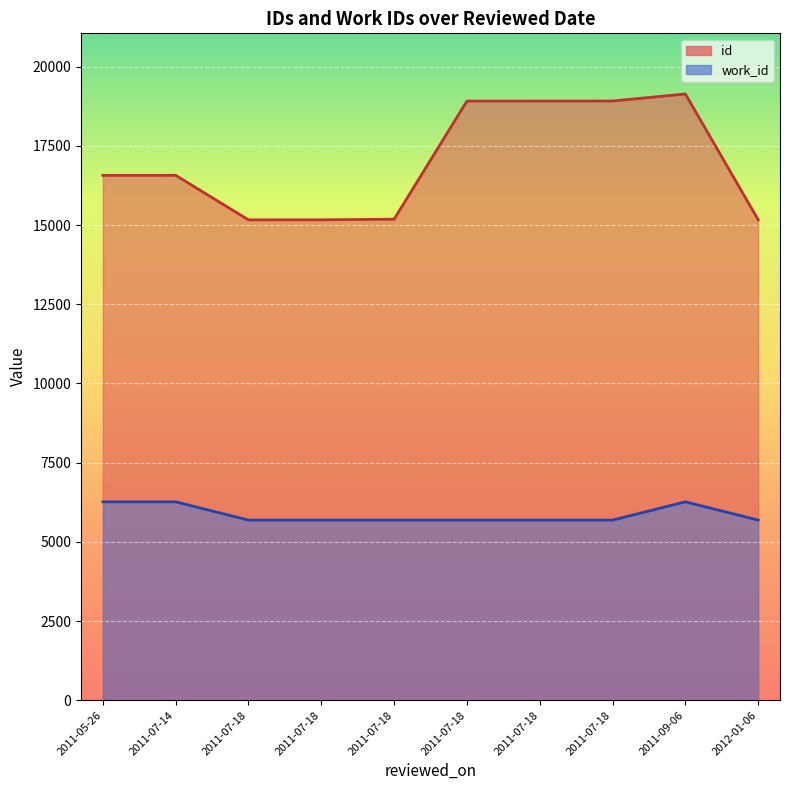

True or false: work_id and id intersect in this chart.

False